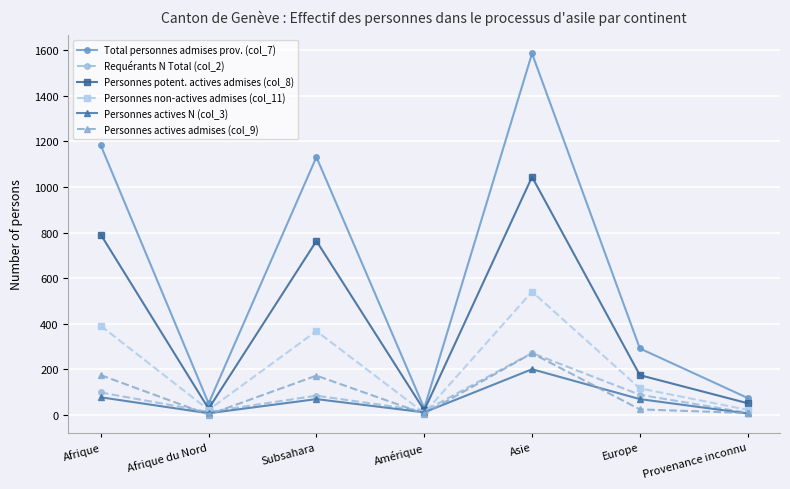

Which series has the largest range (max minus min)?

Total personnes admises prov. (col_7)